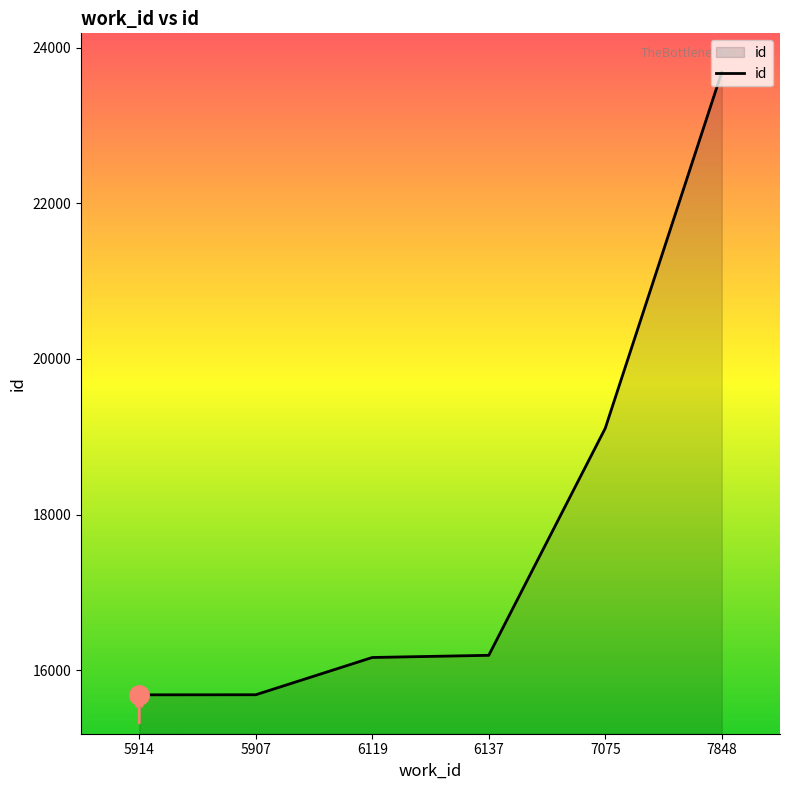

What is the change in value from 7075 to 7848?

+4577